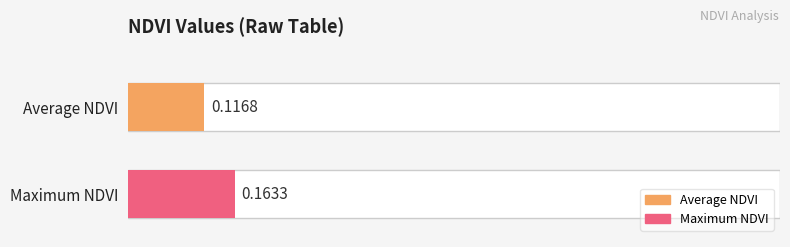

What is the average value?

0.1